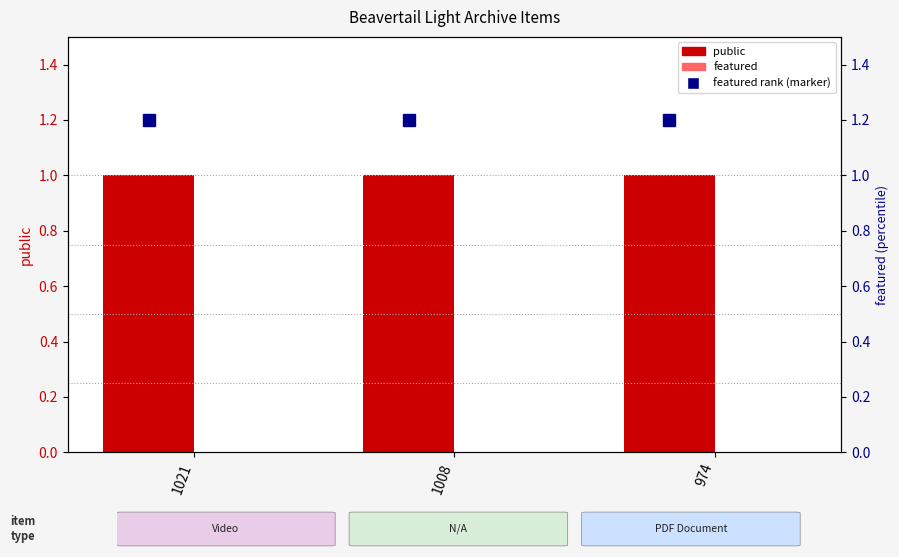

Reading left to right, transcribe all the data shown in this chart.

public: 1021=1	1008=1	974=1
featured: 1021=0	1008=0	974=0